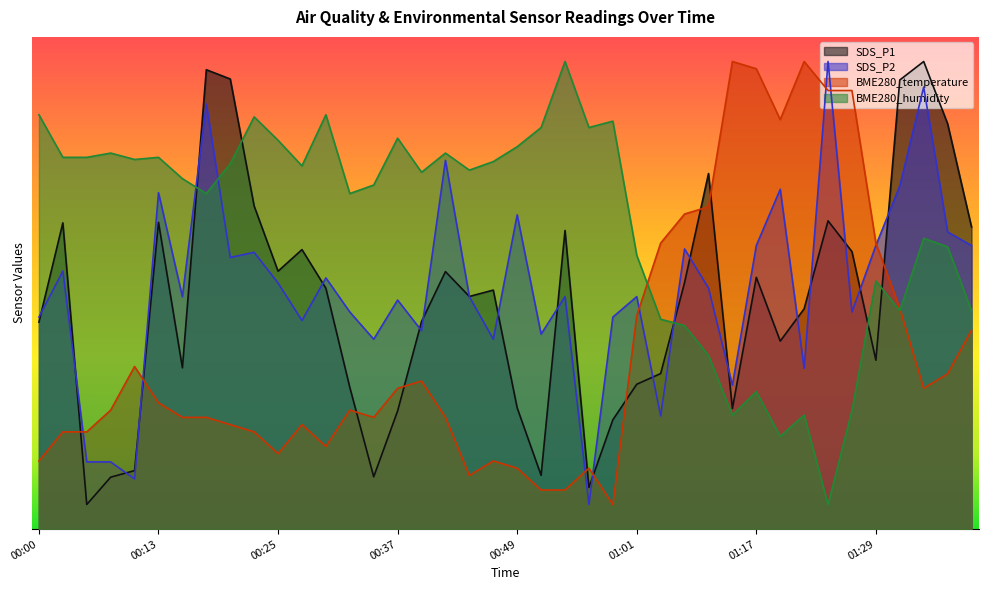

What is the label of the 27th point from the left?

01:04